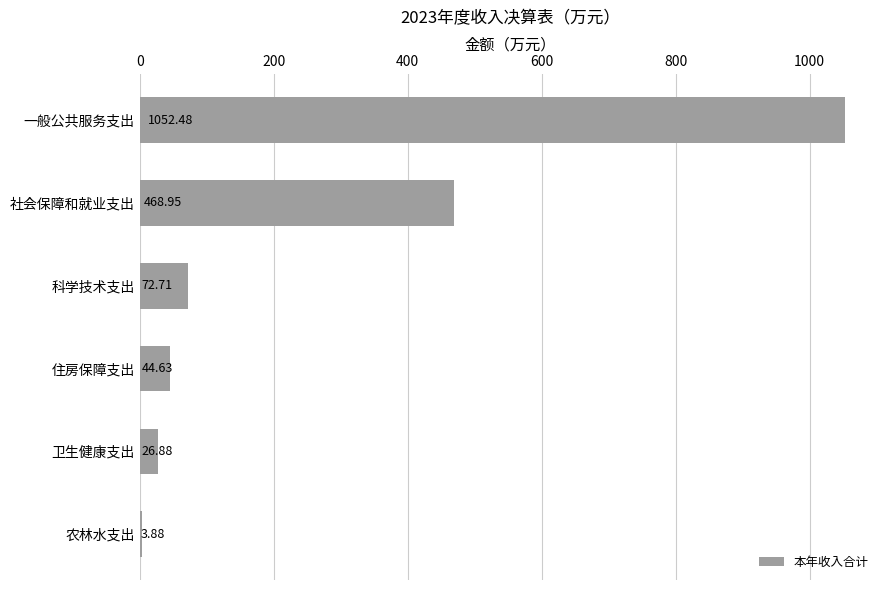

How many data points does each series have?

6